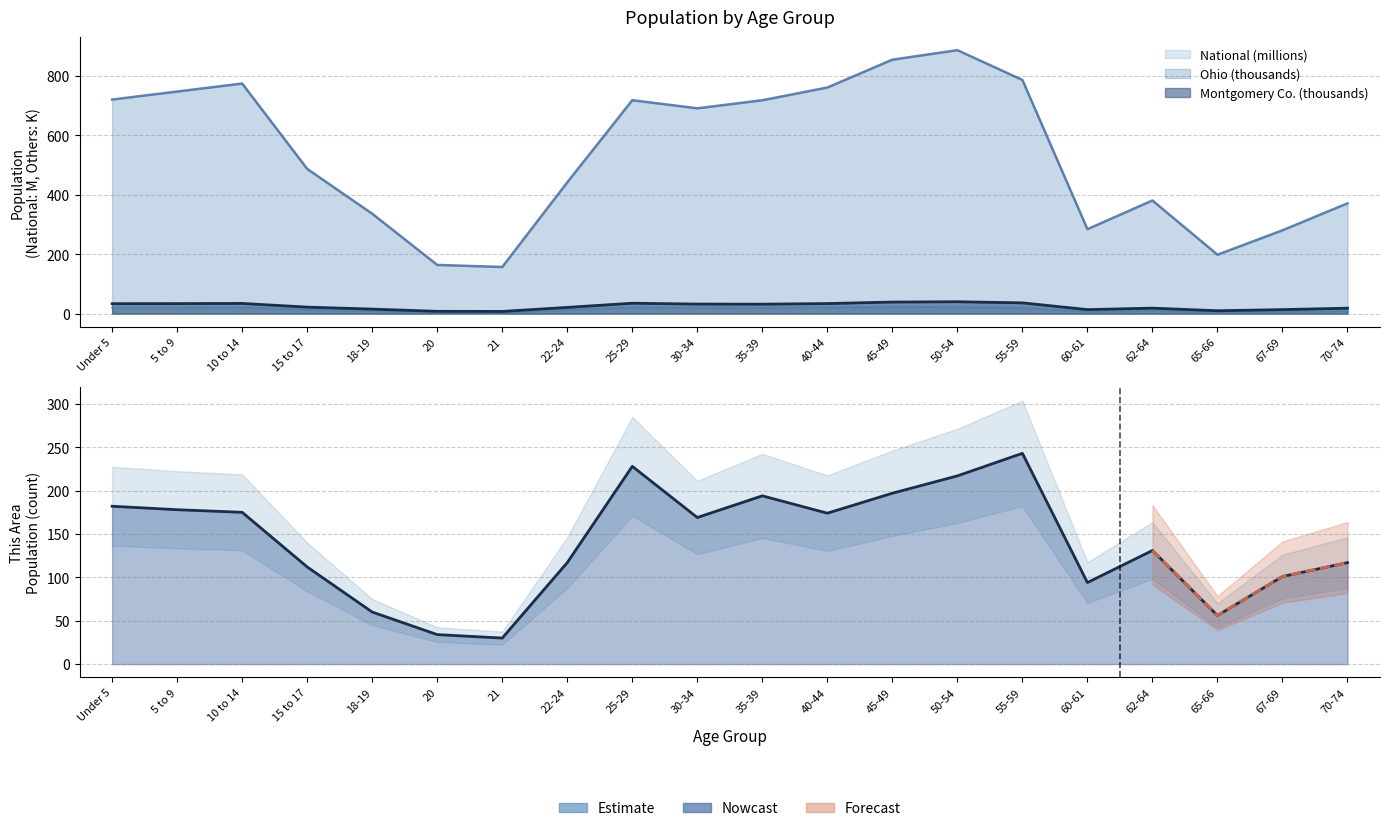

What position from the left is 67-69?

19